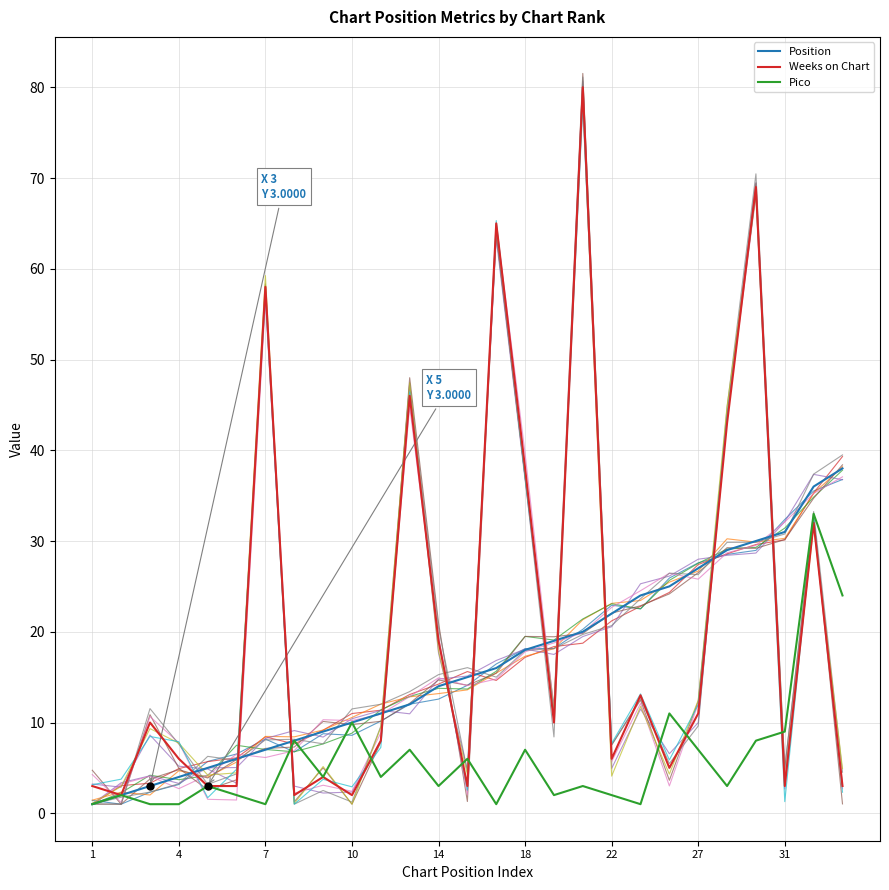

How many lines are shown in the chart?

17